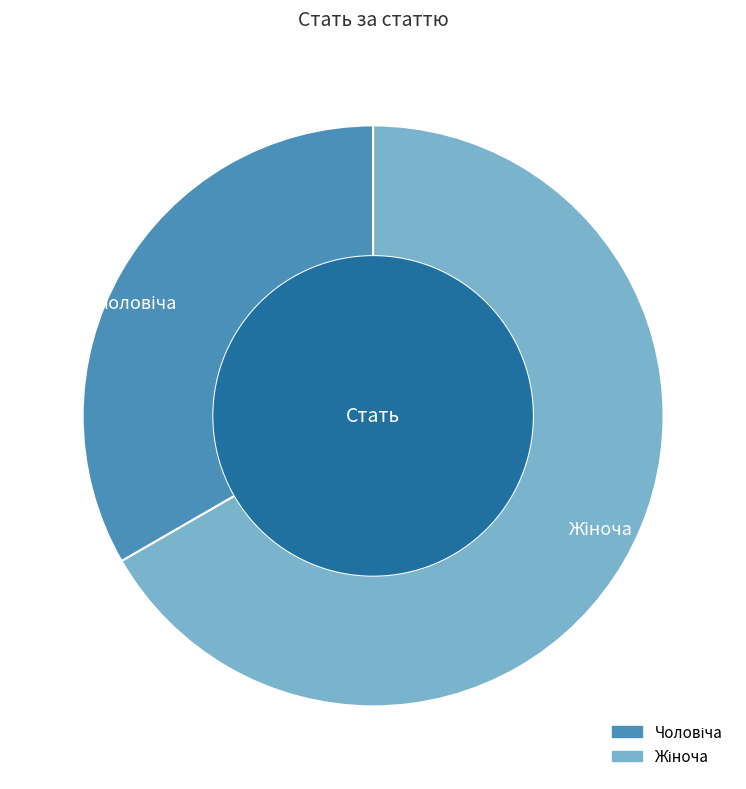

Which slice is the smallest?

Чоловіча